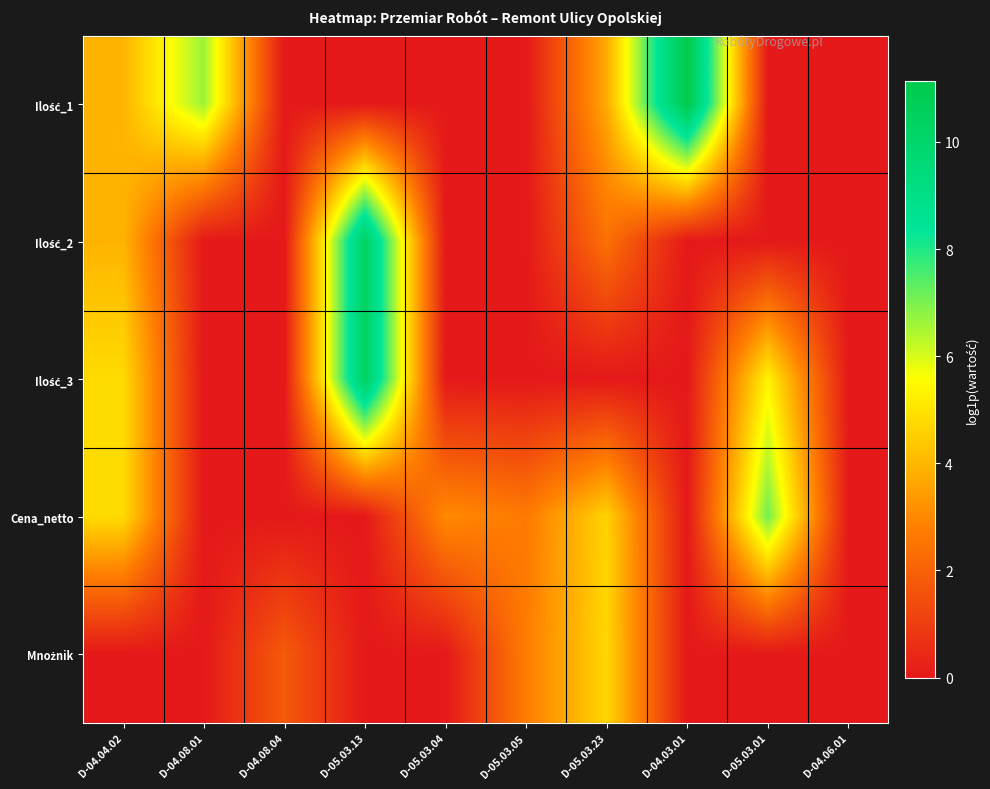

List the series in order of their peak value, highest first.

Ilość_1, Ilość_2, Ilość_3, Cena_netto, Mnożnik